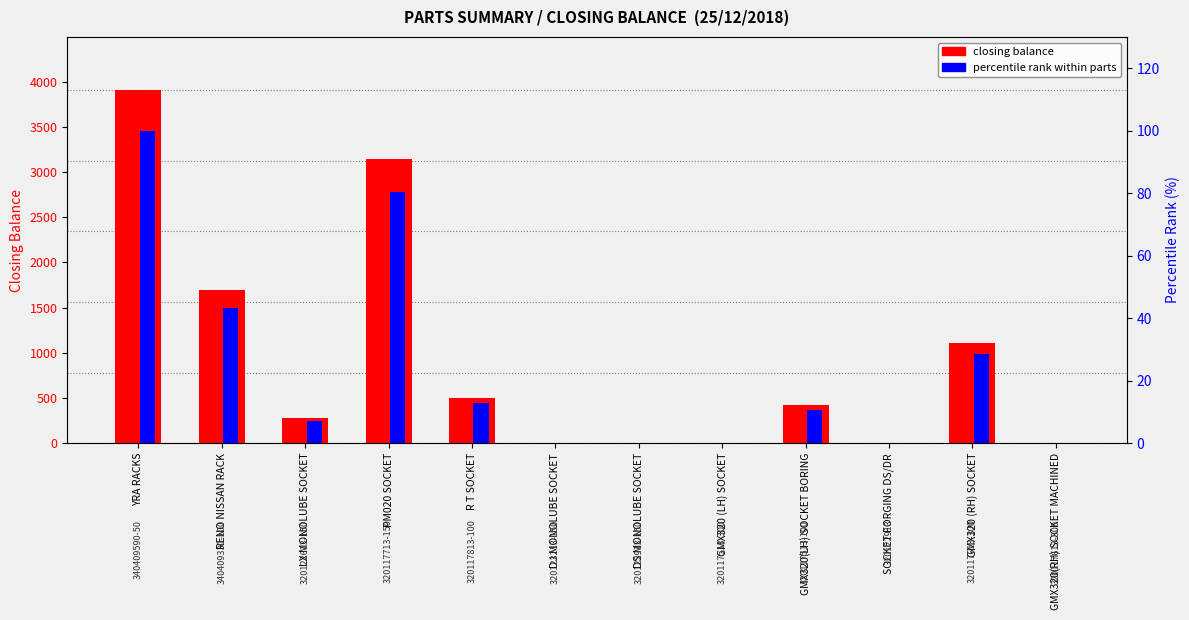

Are the bars horizontal?

No